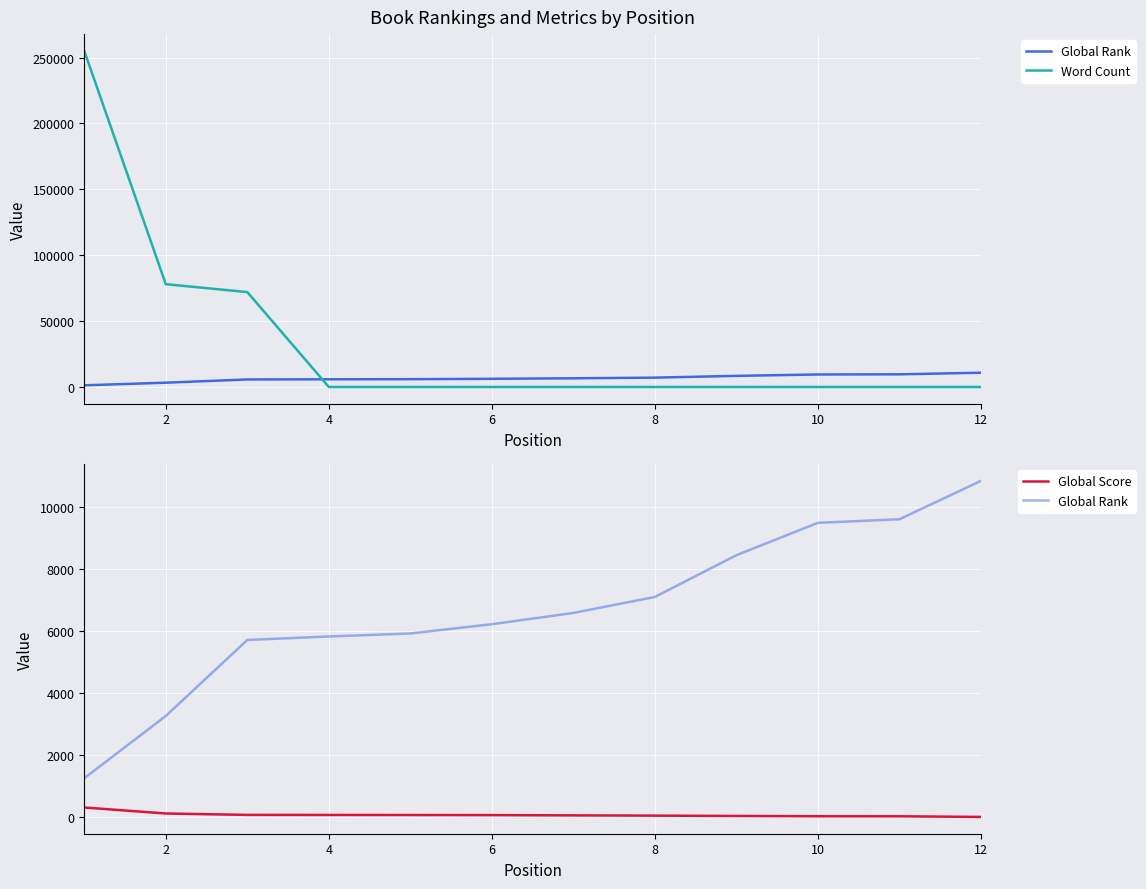

How many data points does each series have?

12